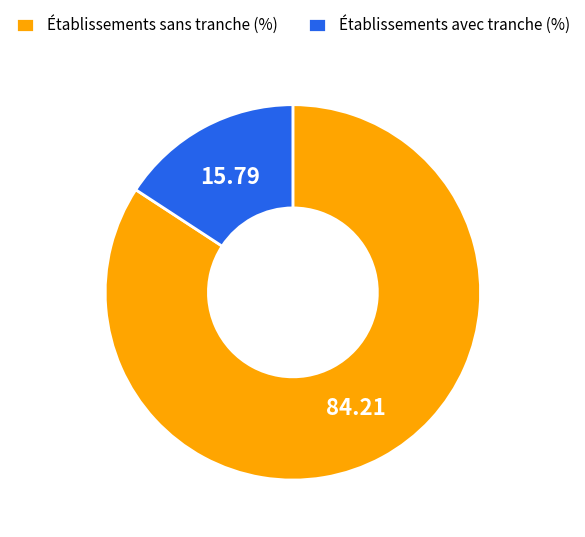

What is the largest slice in the pie chart?

Établissements sans tranche (%)